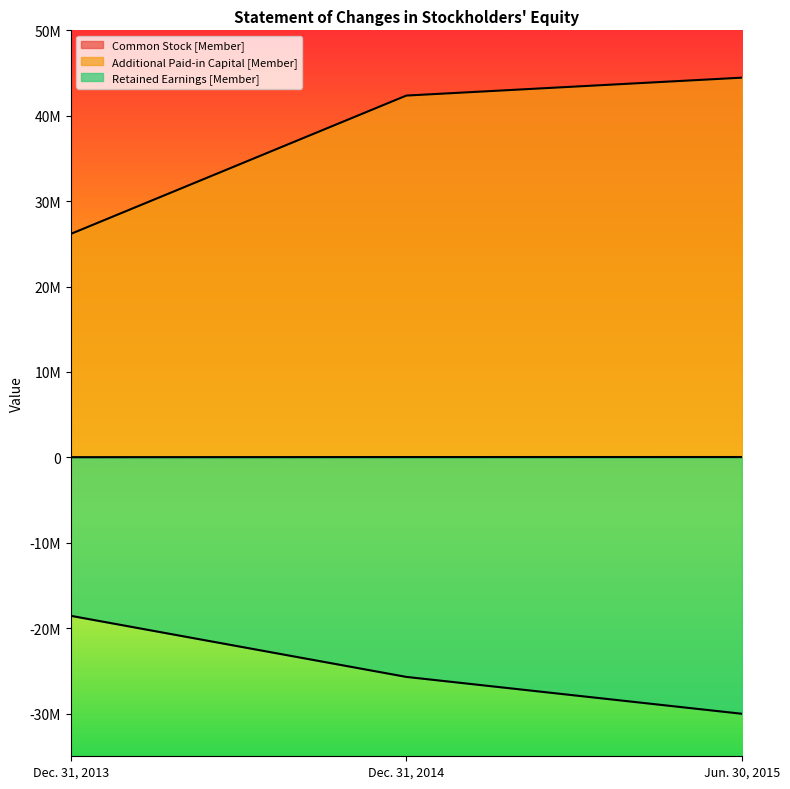

What is the spread (max minus min) of values at Dec. 31, 2014?

68066791